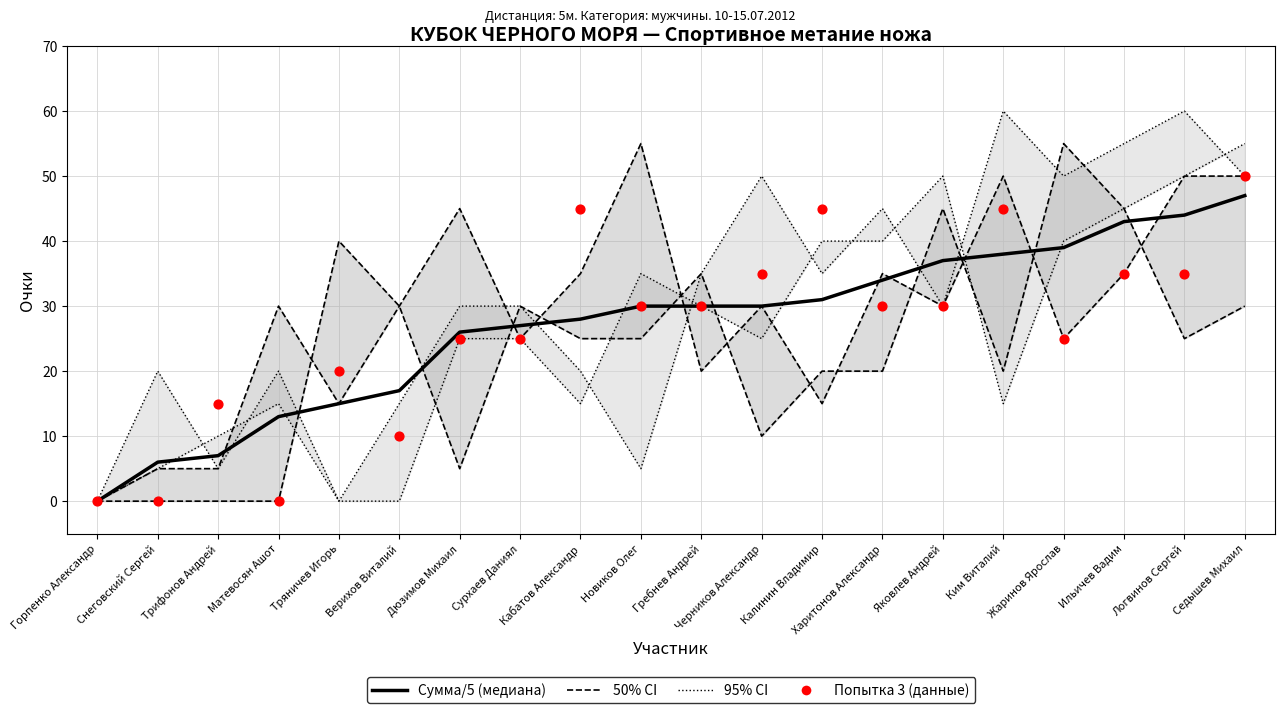

Which series contains the lowest Y value?

50% CI (попытки 2 и 4)